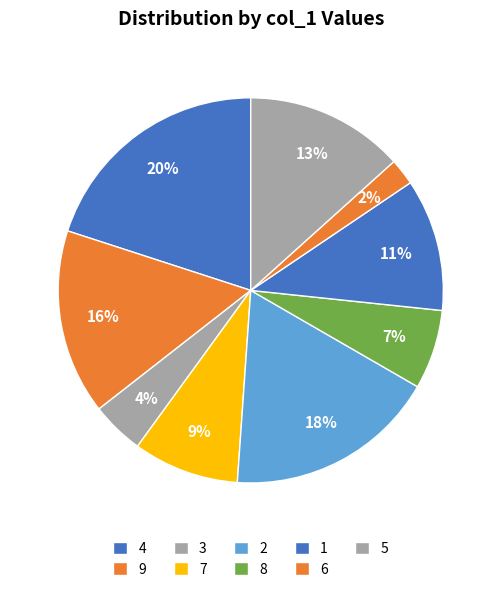

How many slices are in this pie chart?

9